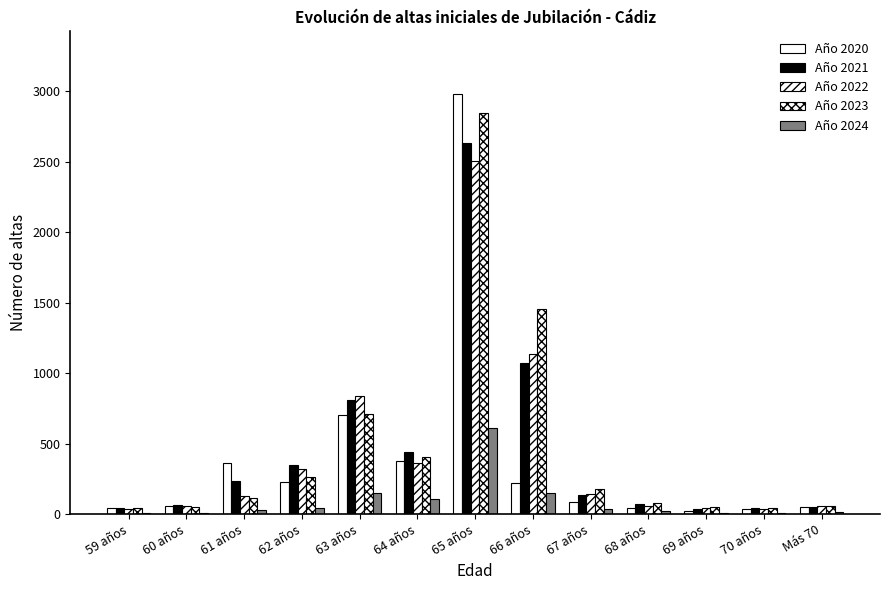

How many groups of bars are there?

13